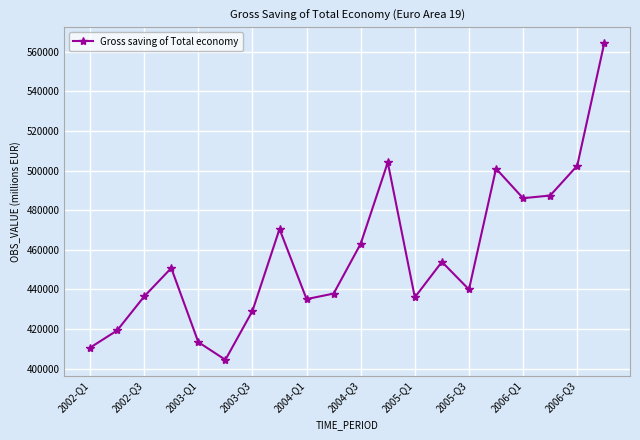

What is the value of the 8th point from the left?

470526.0